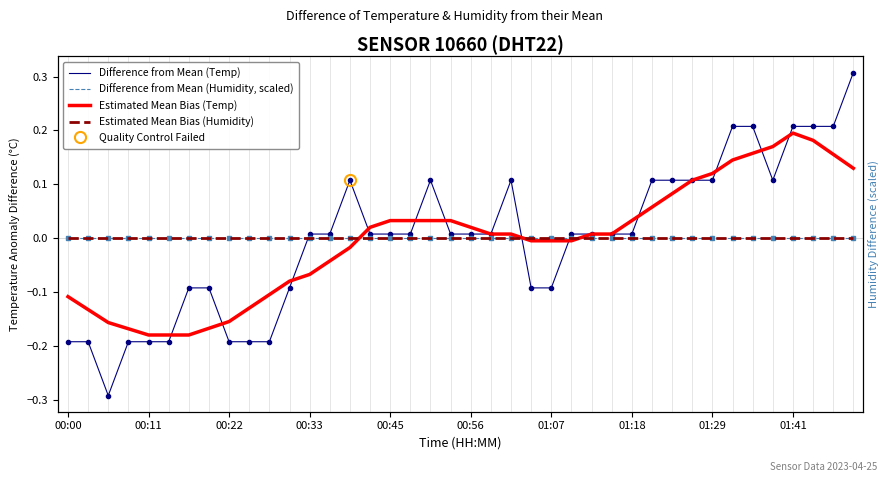

True or false: Estimated Mean Bias (Humidity) has more than 2 interior local peaks.

False